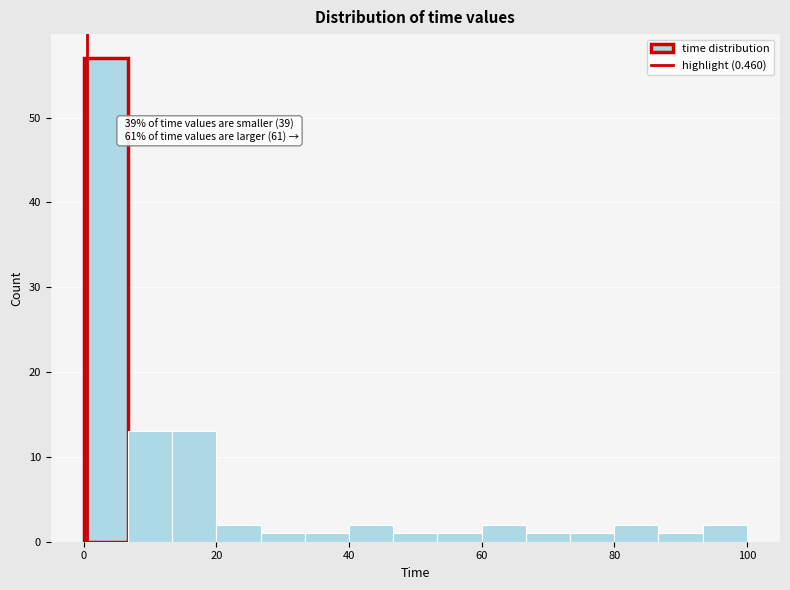

Read against the x-axis, roughly where is the centre of the tallest bar?

4